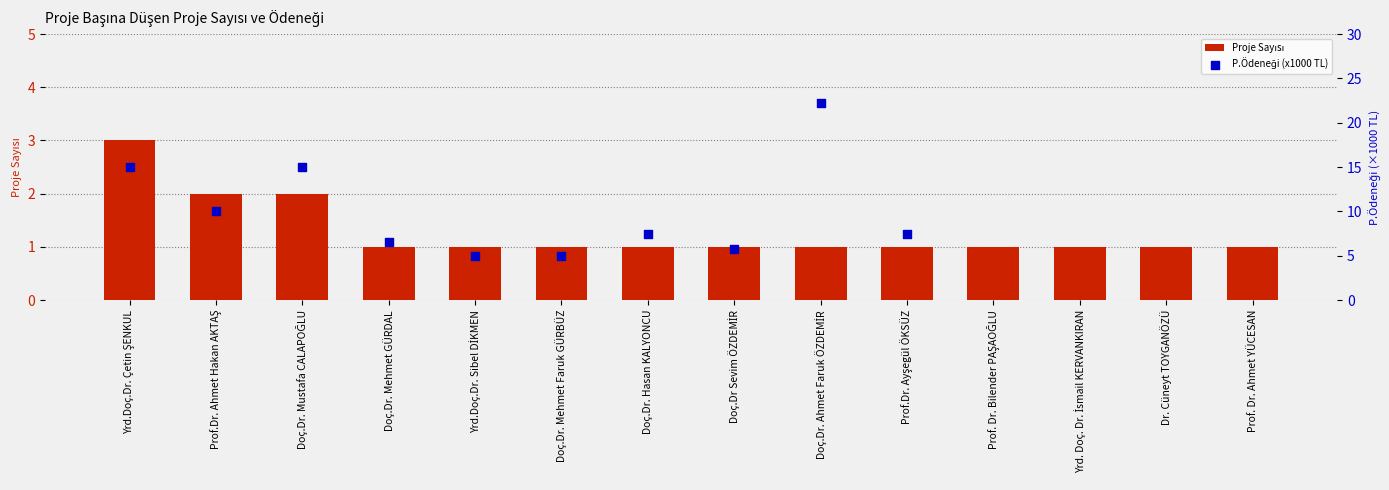

What are all the series names shown in the legend?

Proje Sayısı, P.Ödeneği (x1000 TL)